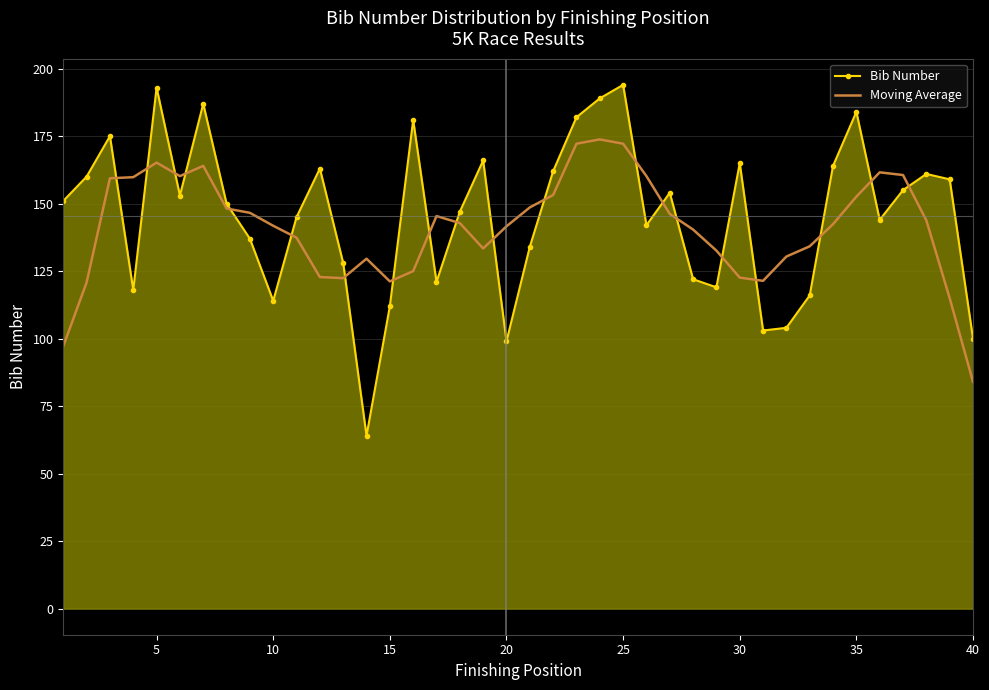

How many interior local peaks does the Bib Number series have?

11